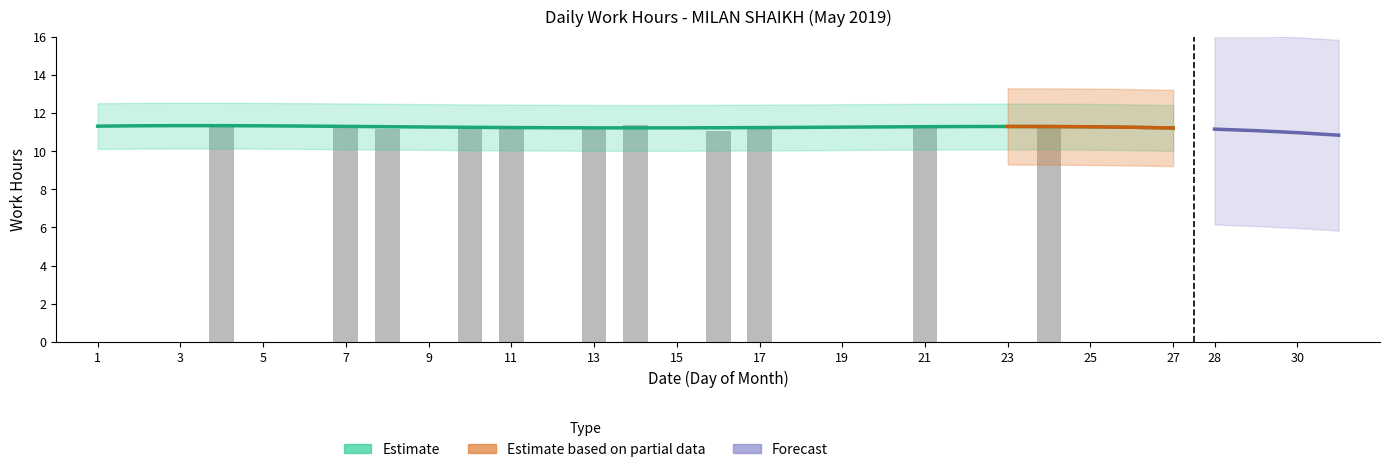

How many positive values are there?

11